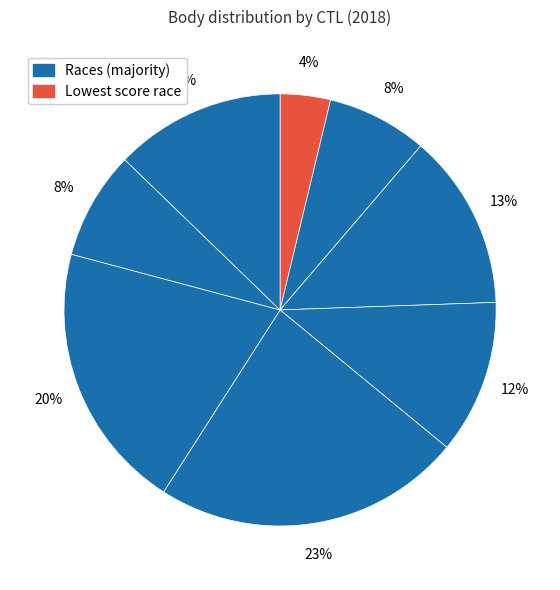

How many slices are in this pie chart?

8